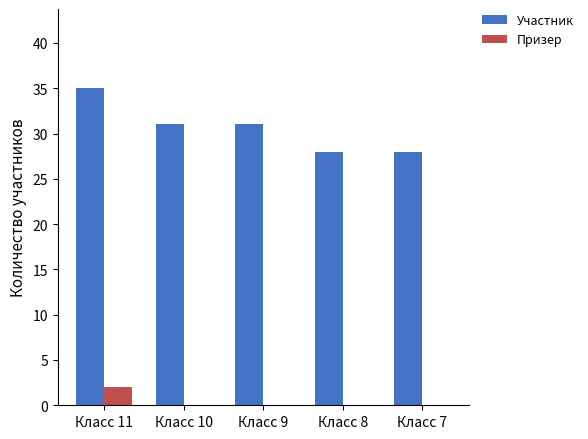

Which series has the widest spread of values?

Участник